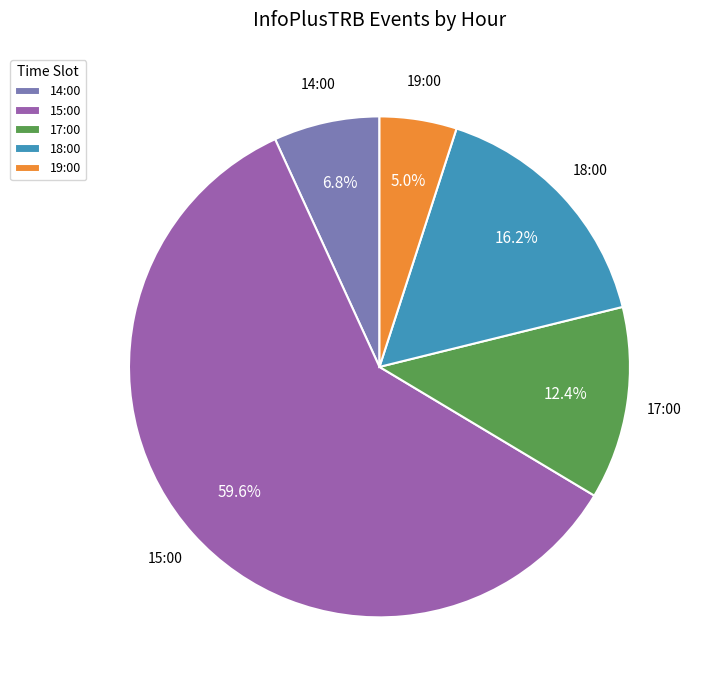

The 15:00 slice represents 60% of the pie. True or false?

True